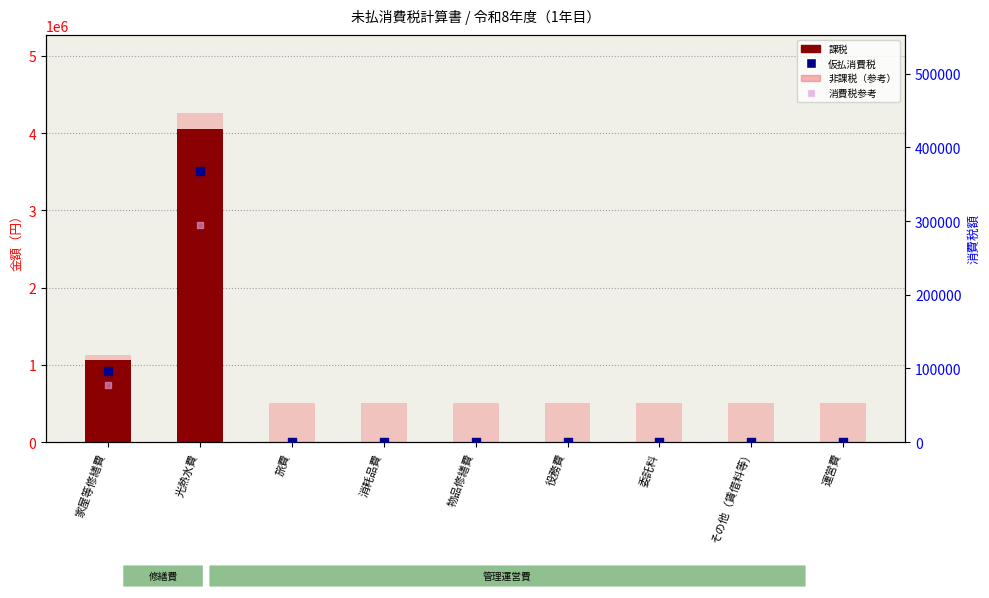

Which series has the widest spread of Y values?

課税